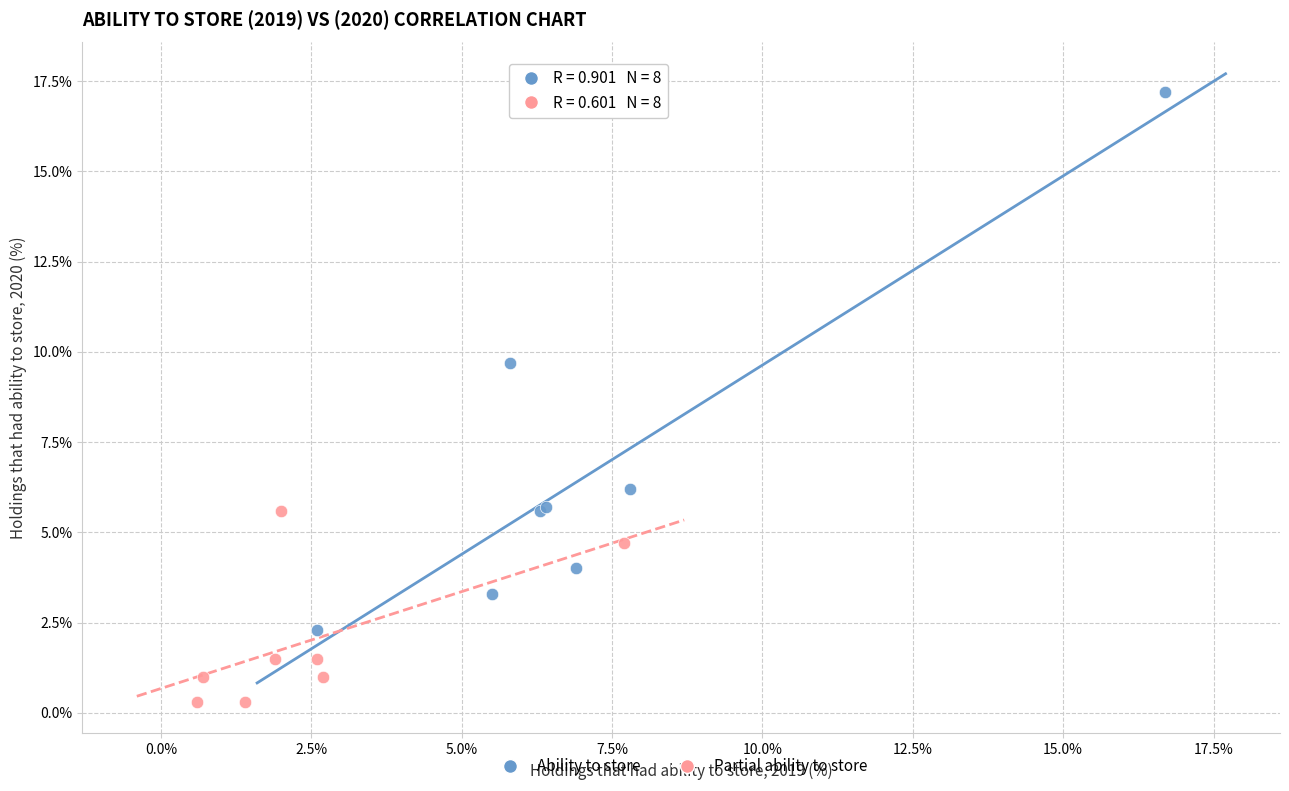

Which series has the widest spread of Y values?

Ability to store